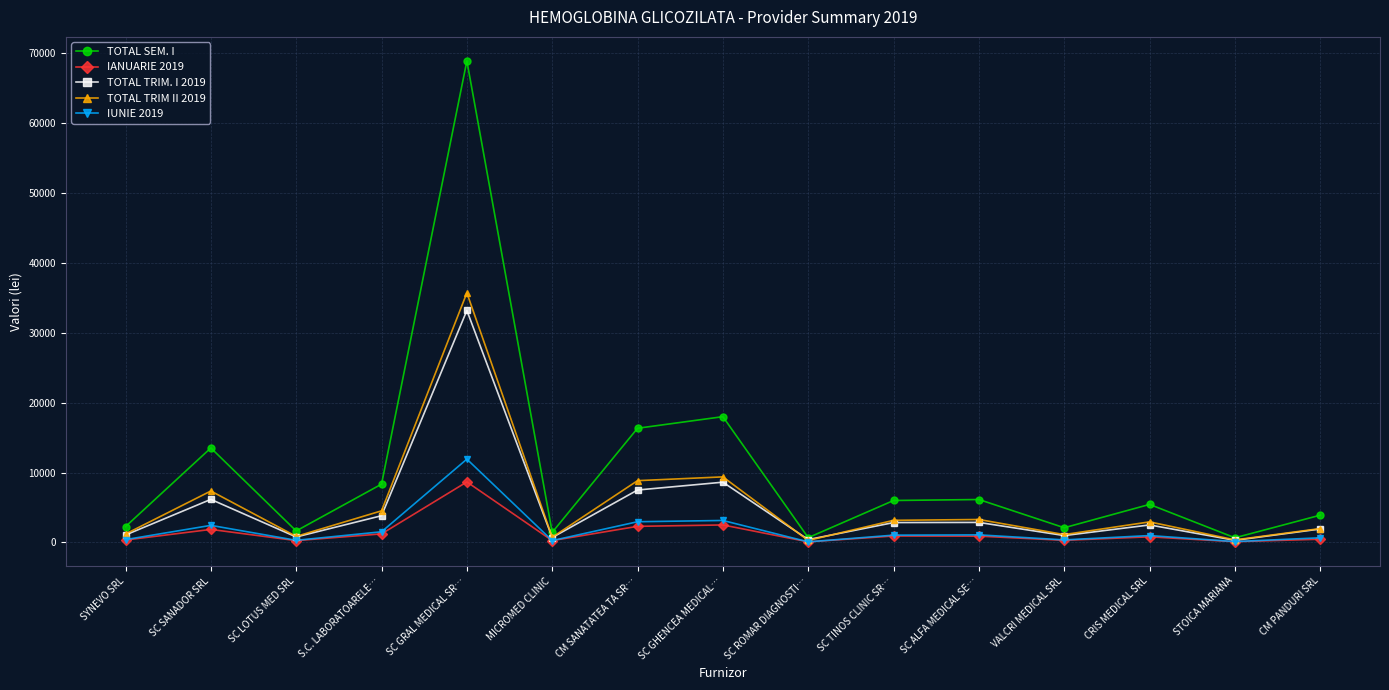

Does the chart have visible grid lines?

Yes